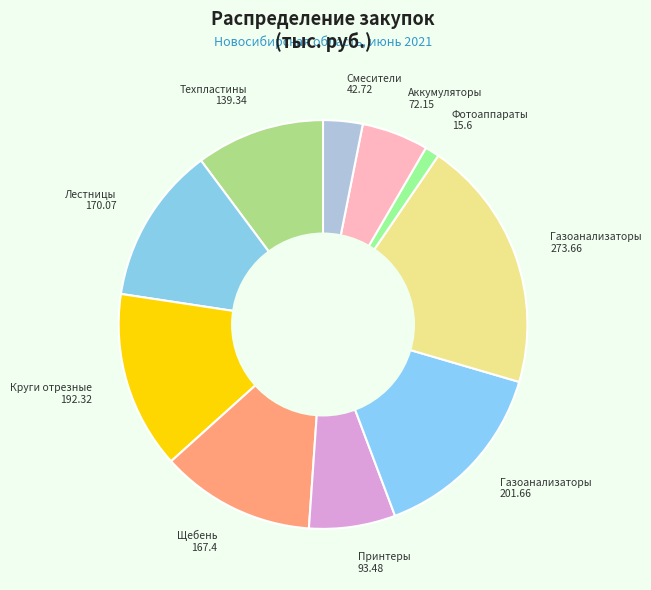

What is the smallest slice in the pie chart?

Фотоаппараты 15.6